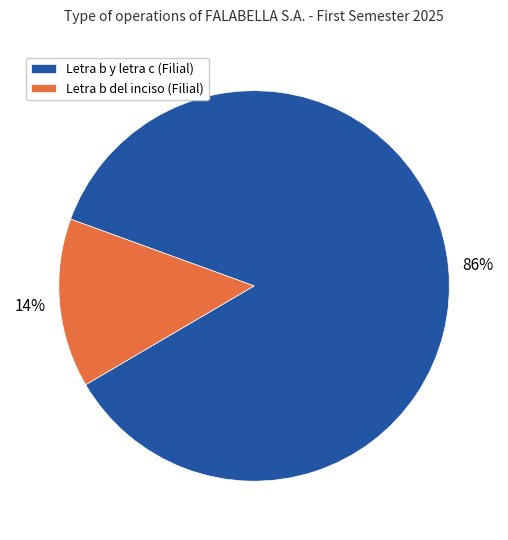

Approximately how many times larger is the value at Letra b y letra c (Filial) compared to Letra b del inciso (Filial)?

6.1